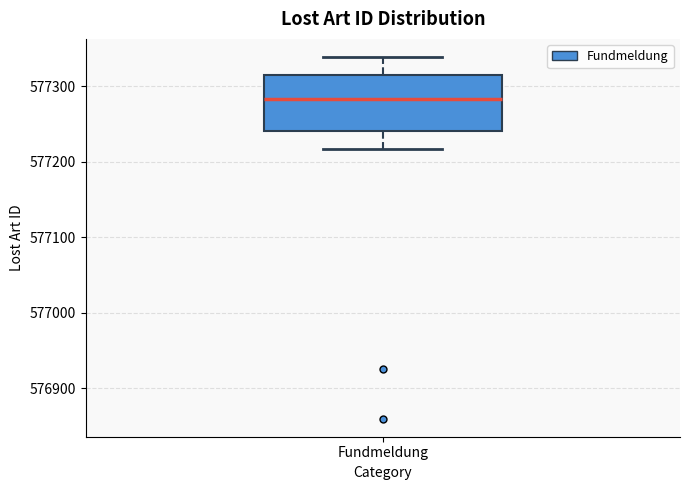

Where does the median line of the box for Fundmeldung sit on the y-axis? The values are not printed on the chart, so give them approximately, as read against the axis.

577280